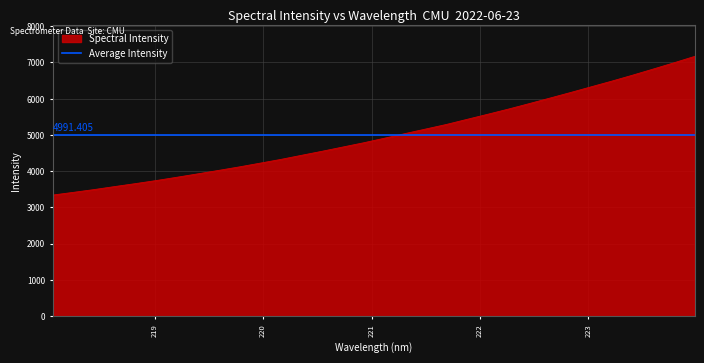

What is the sum of the values at 220.3533 and 219.2067?

8270.9